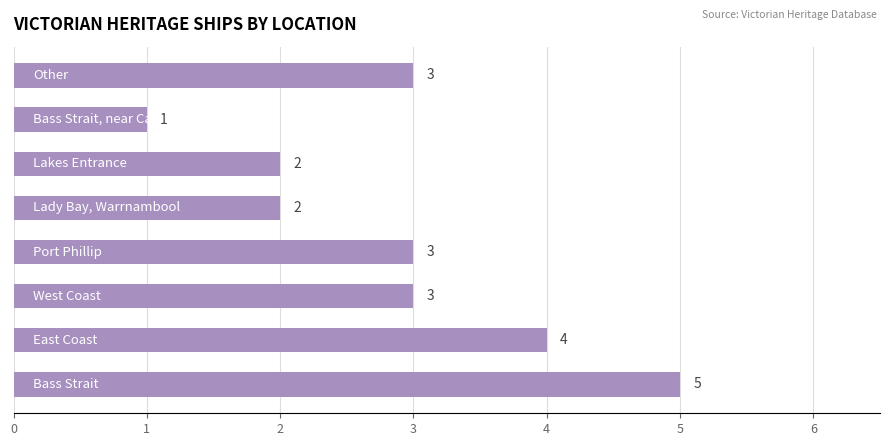

Count the values in the range 2 to 4.

6